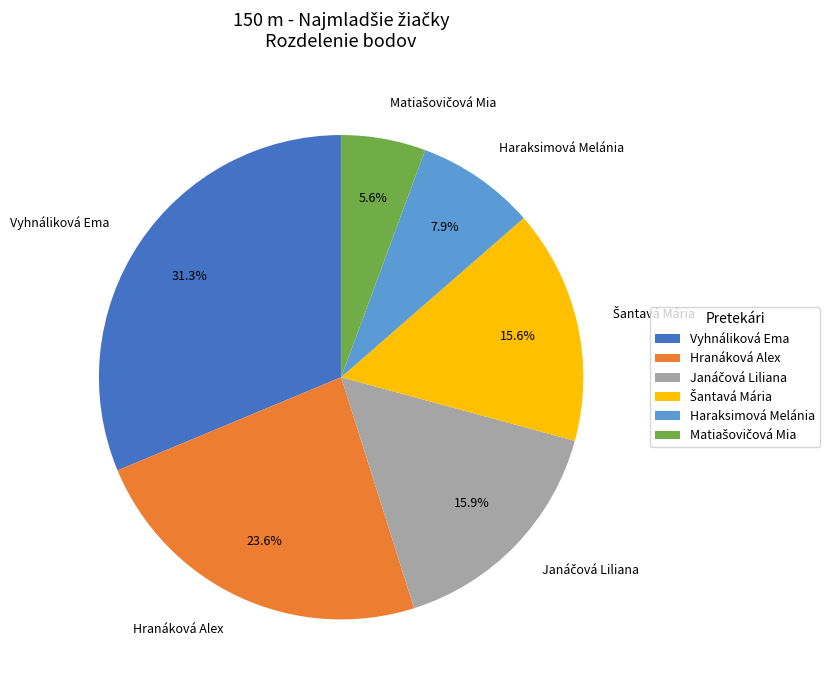

Which has a higher value, Haraksimová Melánia or Hranáková Alex?

Hranáková Alex